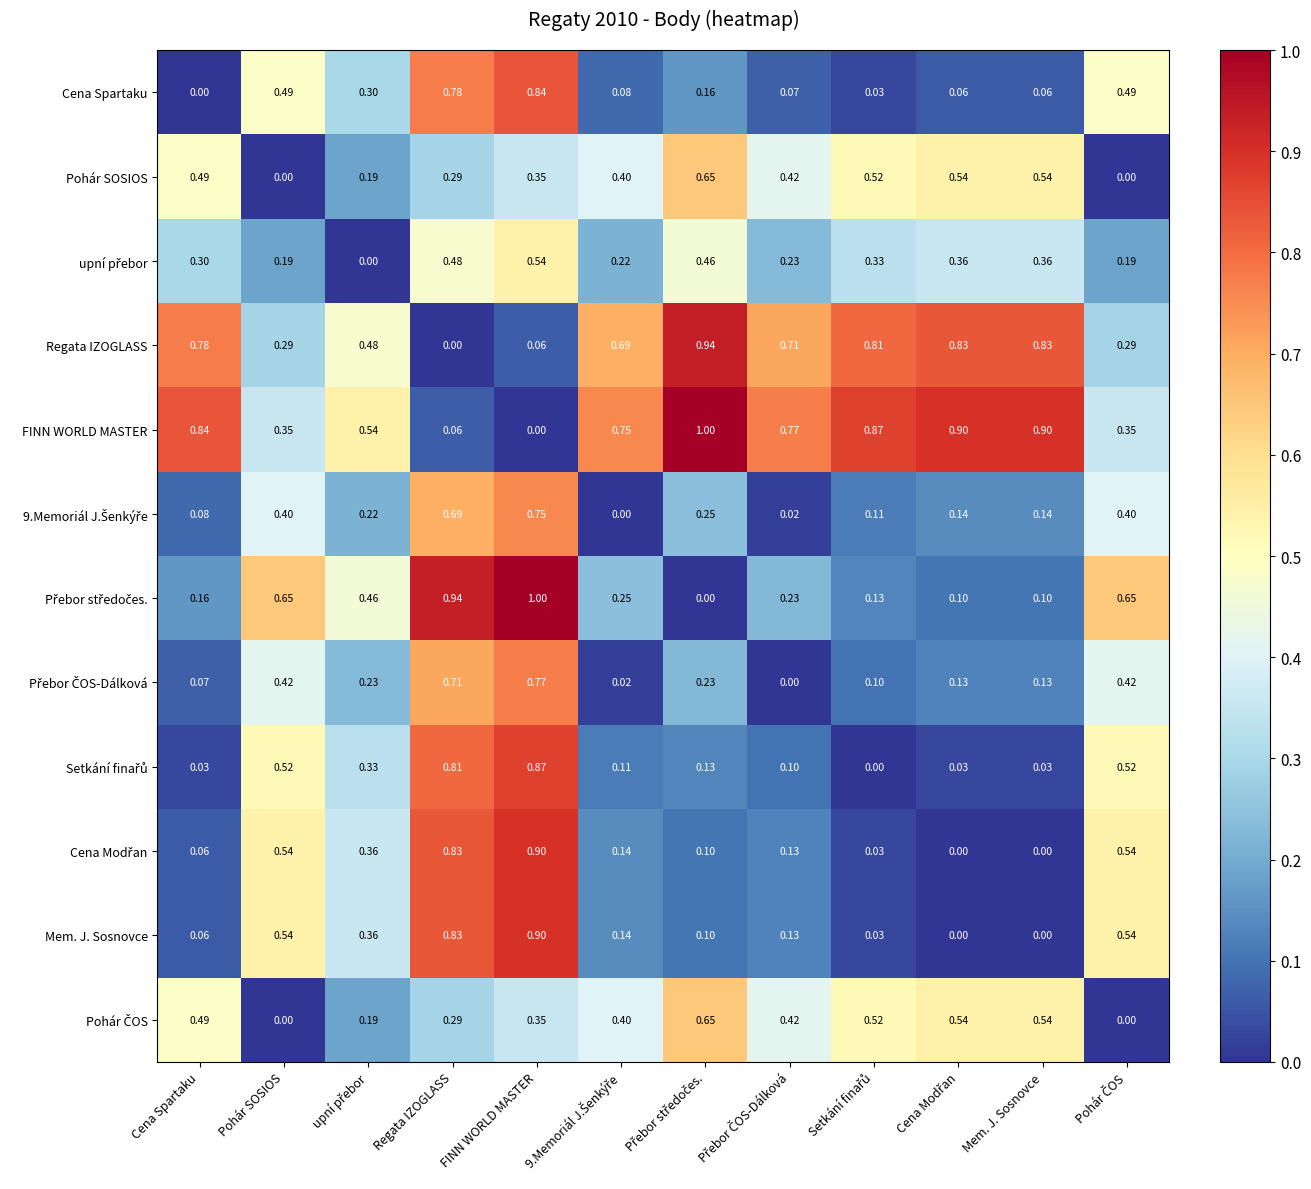

At which category is the sum across all series the highest?

FINN WORLD MASTER